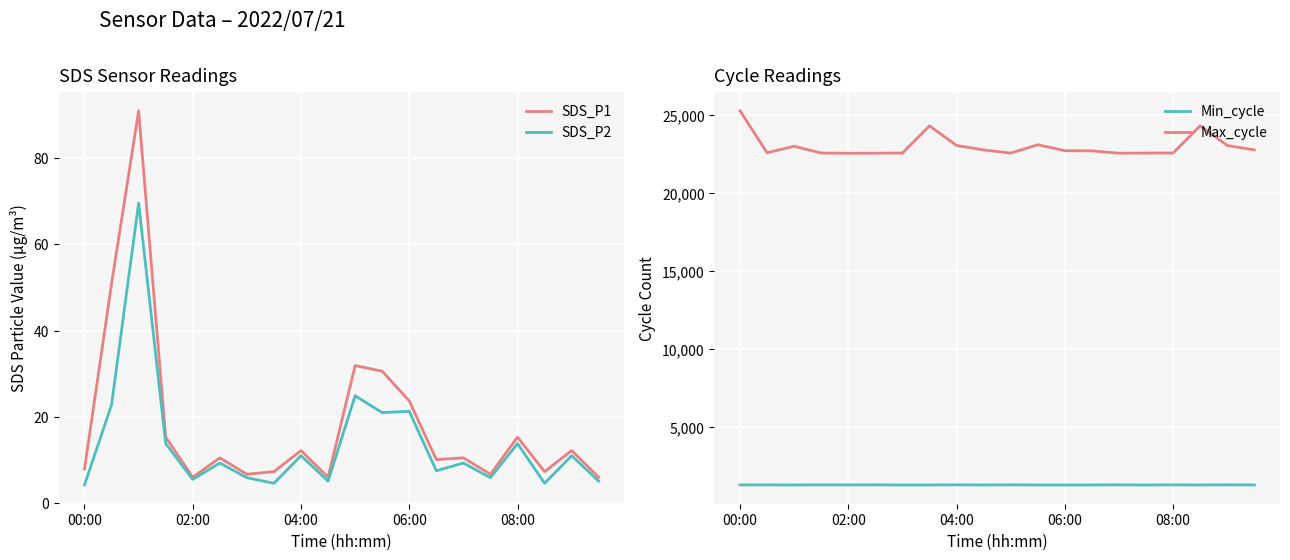

In Max_cycle, how many points are higher than both neighbors (excluding endpoints)?

4